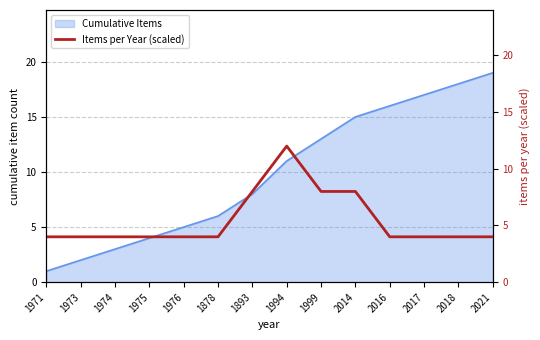

Is it true that Cumulative Items equals 1 at 1971?

True